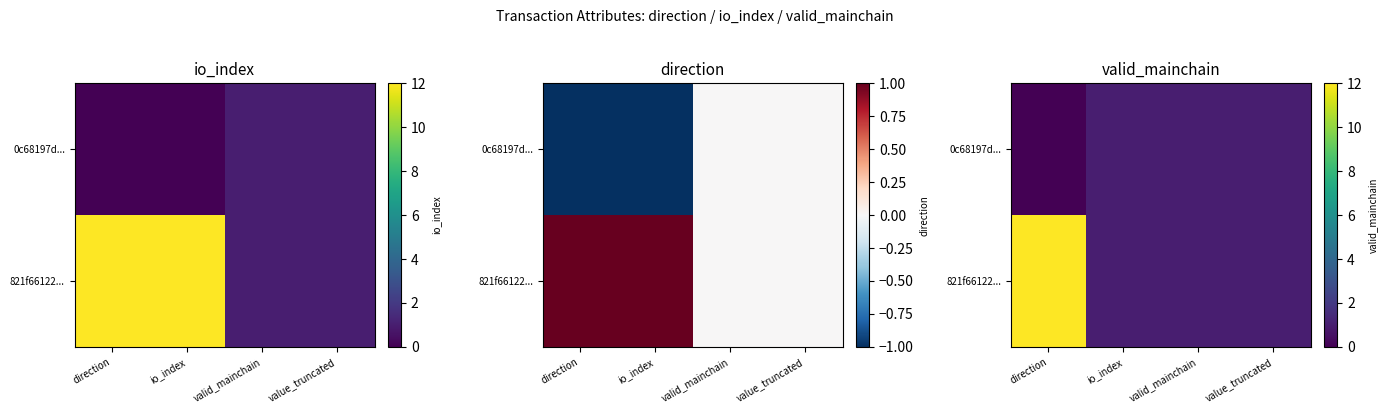

Which has a higher value, value_truncated or valid_mainchain?

value_truncated